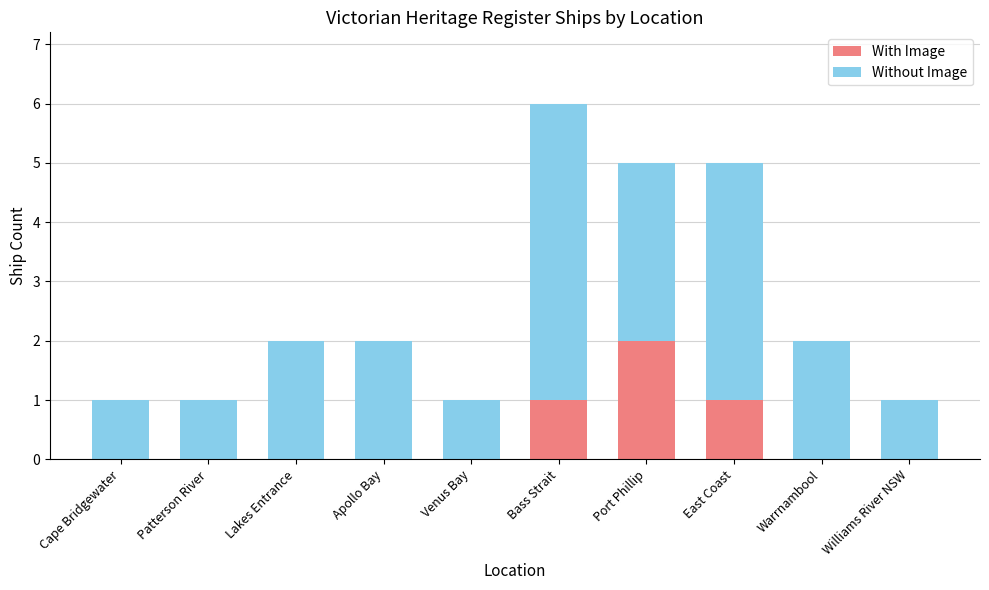

The With Image series shows 0 at Apollo Bay. True or false?

True